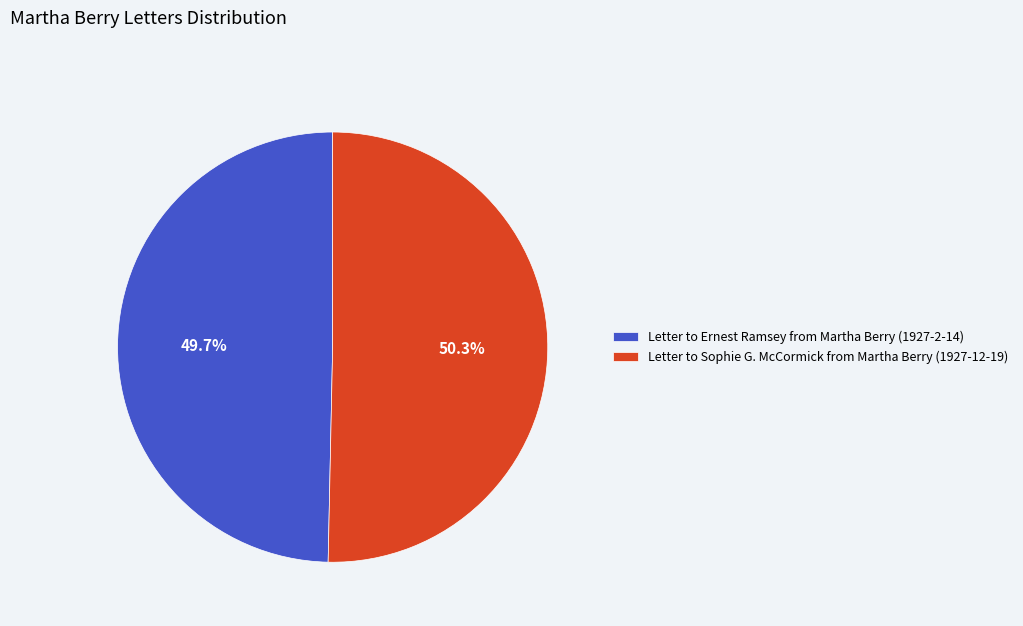

To the nearest percent, what is the difference between the Letter to Ernest Ramsey from Martha Berry (1927-2-14) and Letter to Sophie G. McCormick from Martha Berry (1927-12-19) slice percentages?

1%